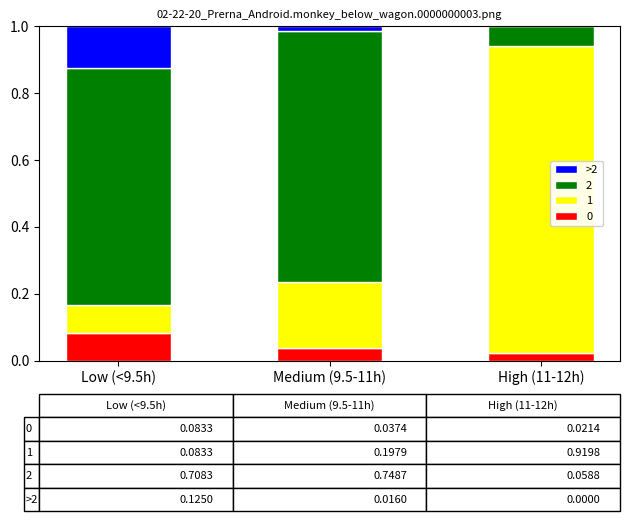

Which category has the highest value in the 0 series?

Low (<9.5h)